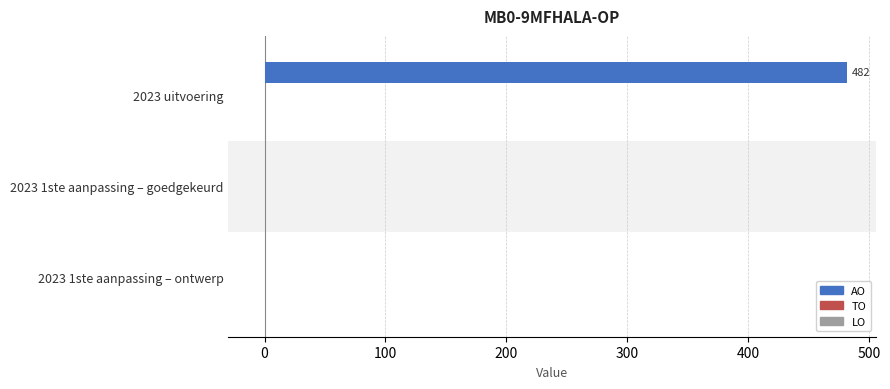

Is it true that the value at 2023 1ste aanpassing – ontwerp is 0?

True